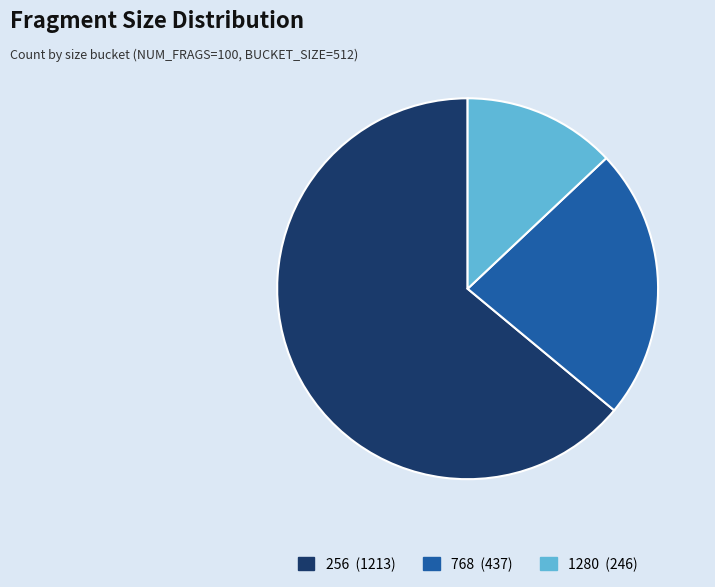

Is there any slice that represents more than half of the pie?

Yes